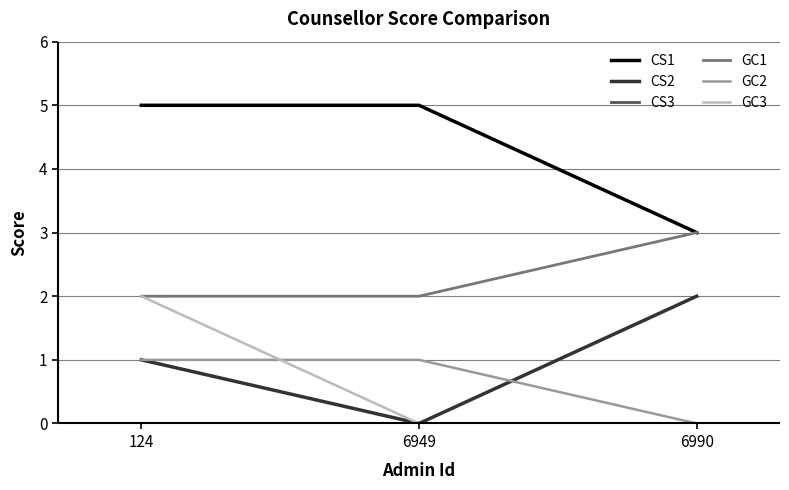

The value of GC1 at 124 is 3. True or false?

False